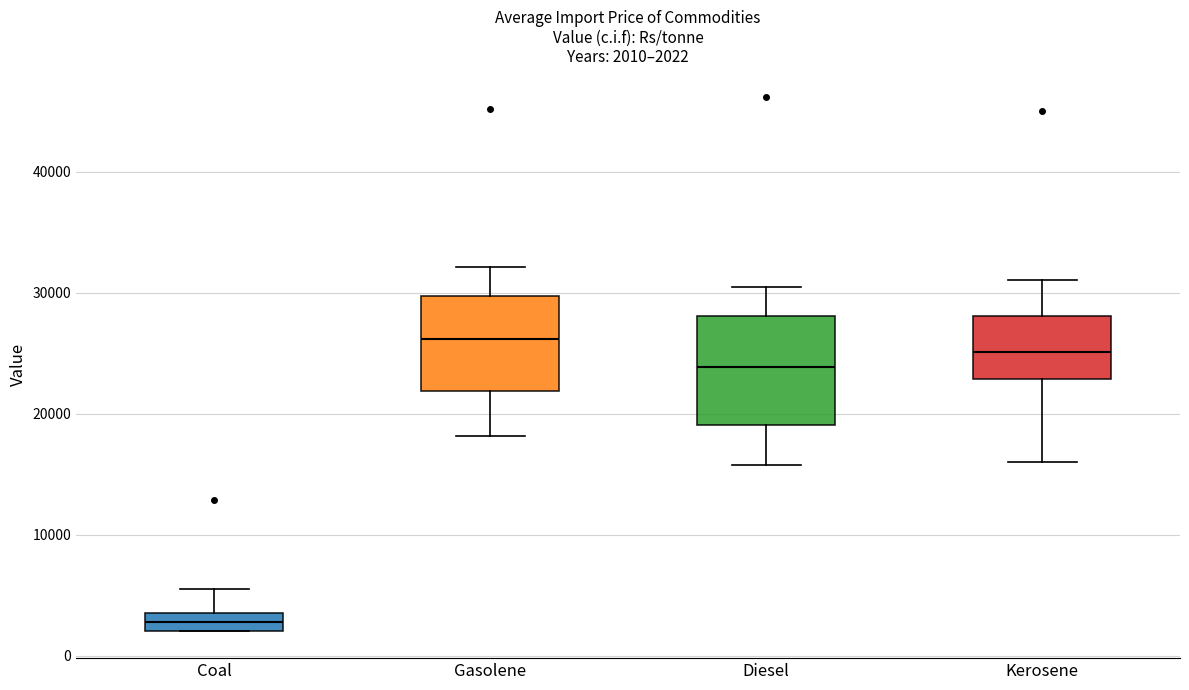

Which box's median line is the highest?

Gasolene